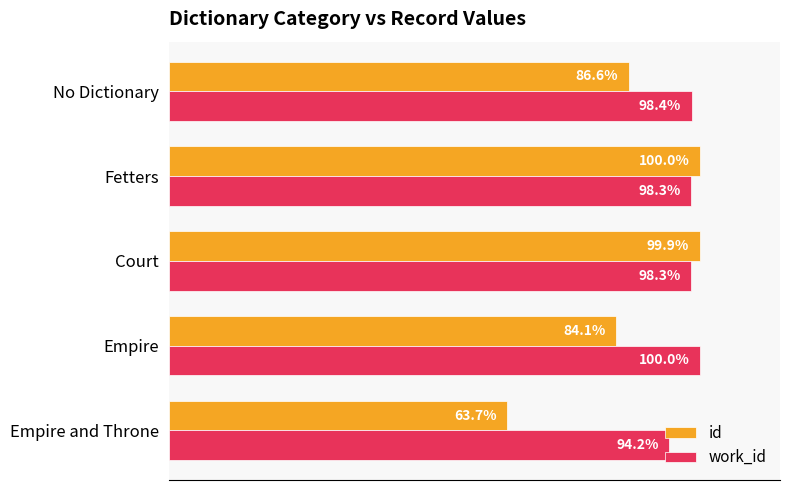

What are all the series names shown in the legend?

id, work_id